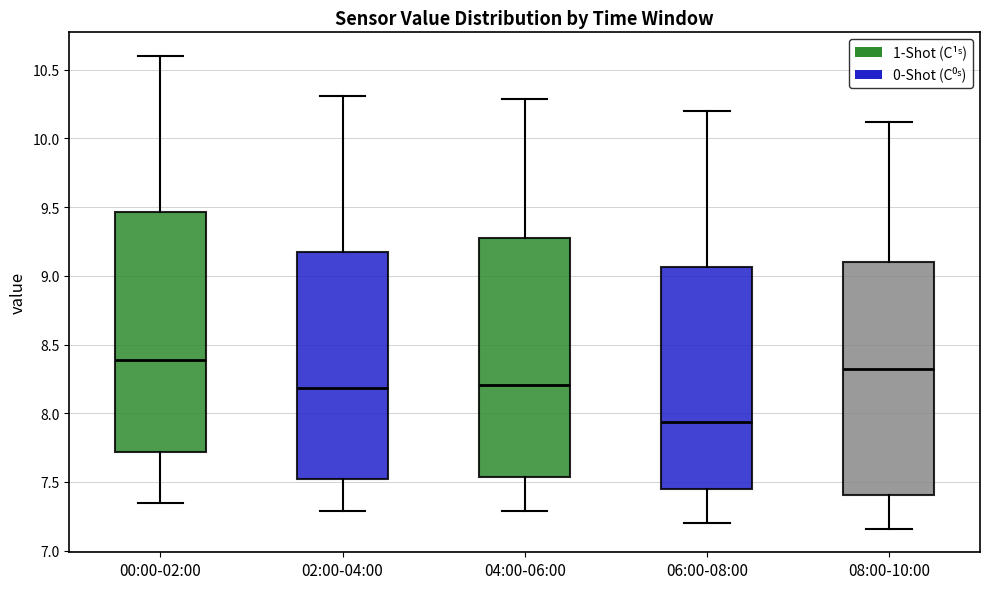

Which box's median line is the lowest?

06:00-08:00